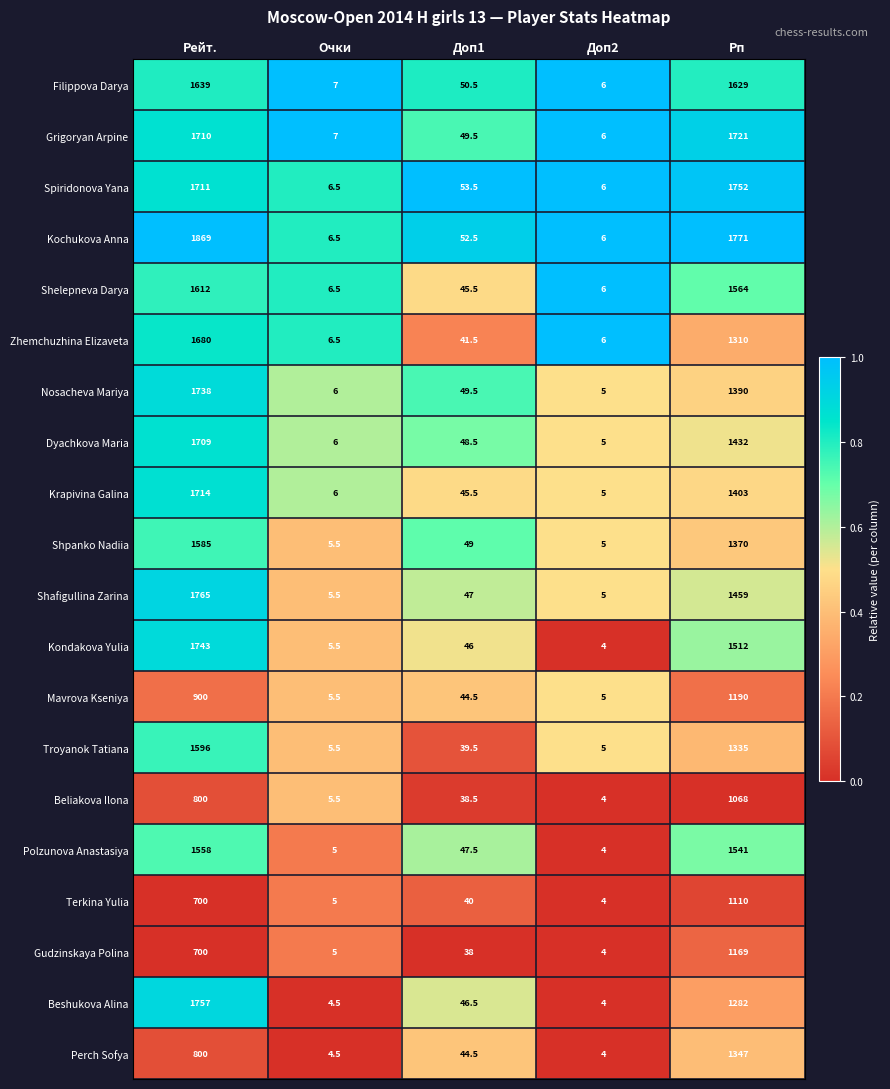

What is the difference between the maximum and minimum values in the Filippova Darya series?

1633.0